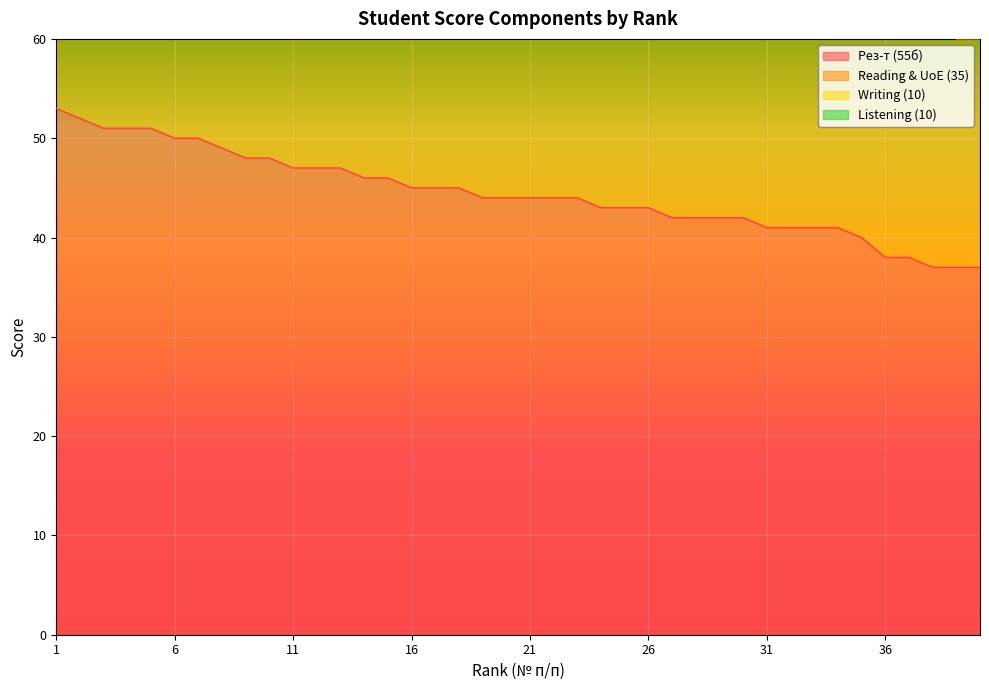

Is the value of Reading & UoE (35) at 25 greater than the value of Listening (10) at 29?

Yes